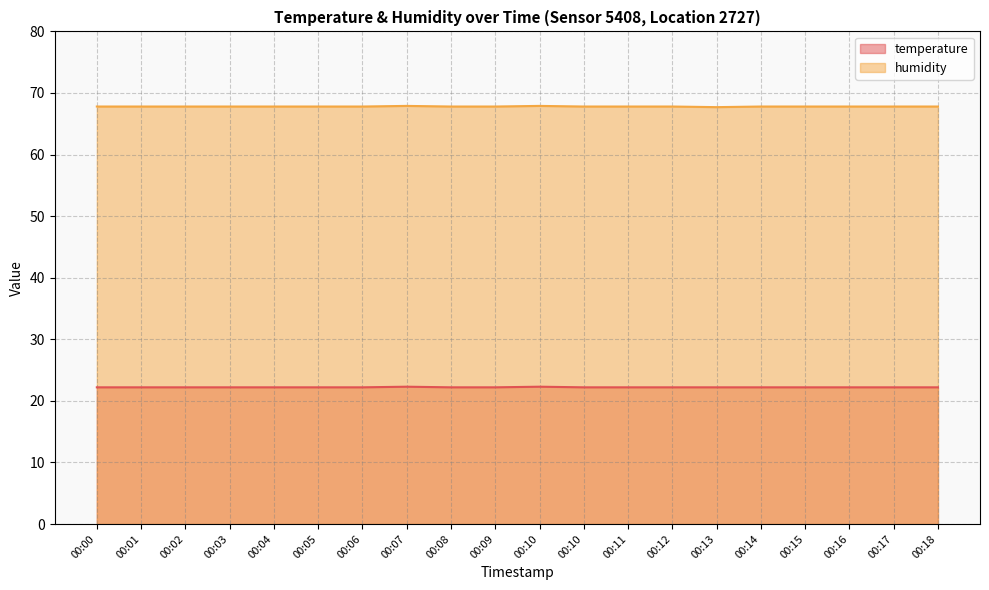

Reading left to right, what are all the values shown in this chart?

temperature: 00:00=22.2	00:01=22.2	00:02=22.2	00:03=22.2	00:04=22.2	00:05=22.2	00:06=22.2	00:07=22.3	00:08=22.2	00:09=22.2	00:10=22.3	00:10=22.2	00:11=22.2	00:12=22.2	00:13=22.2	00:14=22.2	00:15=22.2	00:16=22.2	00:17=22.2	00:18=22.2
humidity: 00:00=67.8	00:01=67.8	00:02=67.8	00:03=67.8	00:04=67.8	00:05=67.8	00:06=67.8	00:07=67.9	00:08=67.8	00:09=67.8	00:10=67.9	00:10=67.8	00:11=67.8	00:12=67.8	00:13=67.7	00:14=67.8	00:15=67.8	00:16=67.8	00:17=67.8	00:18=67.8